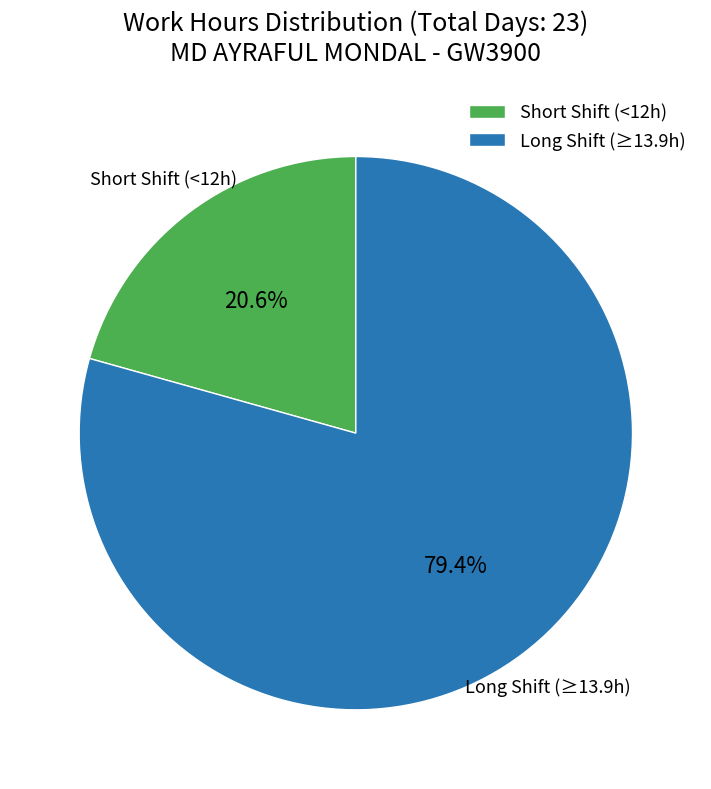

Approximately how many times larger is the value at Short Shift (<12h) compared to Long Shift (≥13.9h)?

0.3